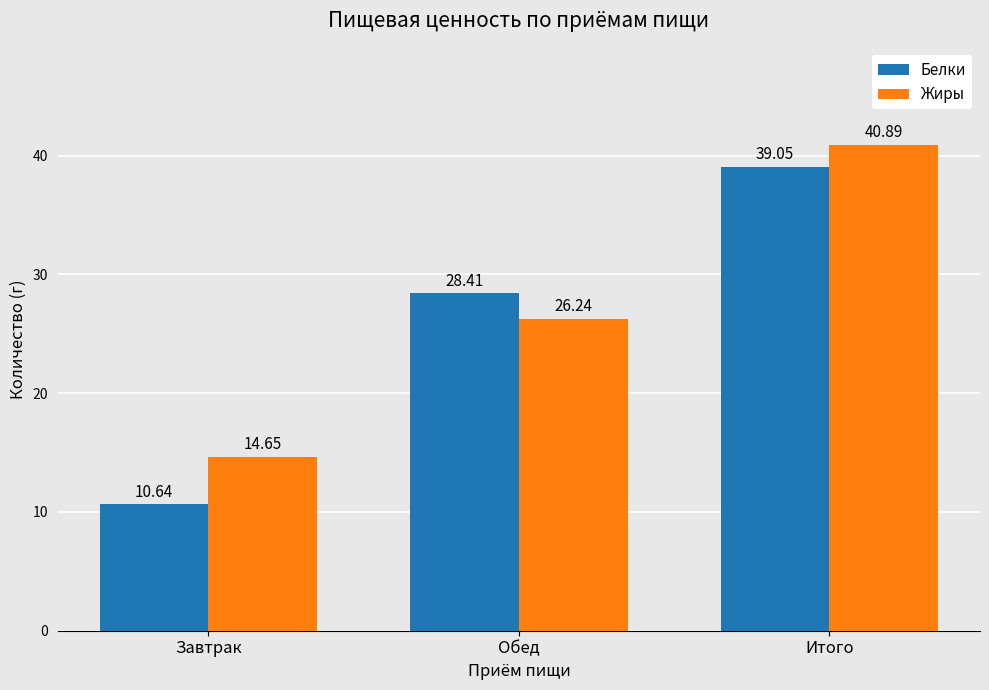

Rank the series by their maximum value, from lowest to highest.

Белки, Жиры